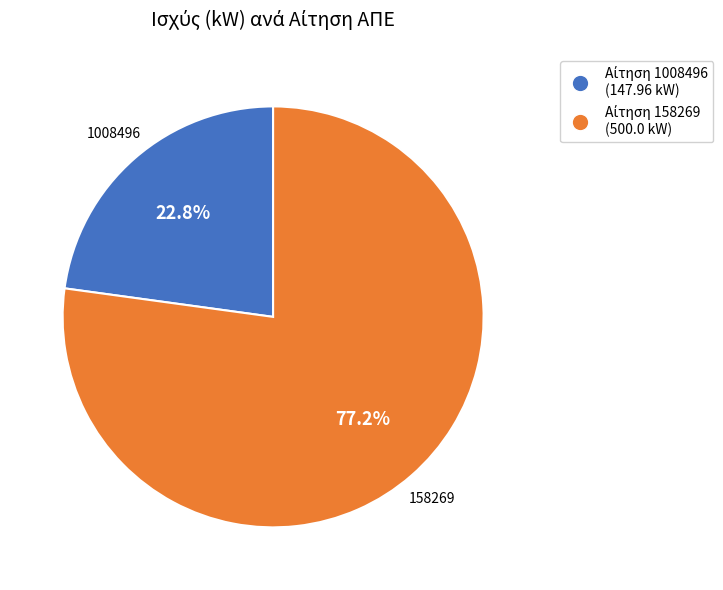

To the nearest percent, what is the difference between the largest and smallest slice percentages?

54%